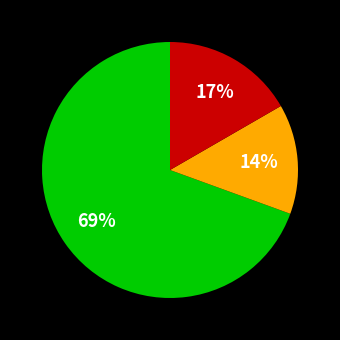

To the nearest percent, what is the average slice percentage?

33%